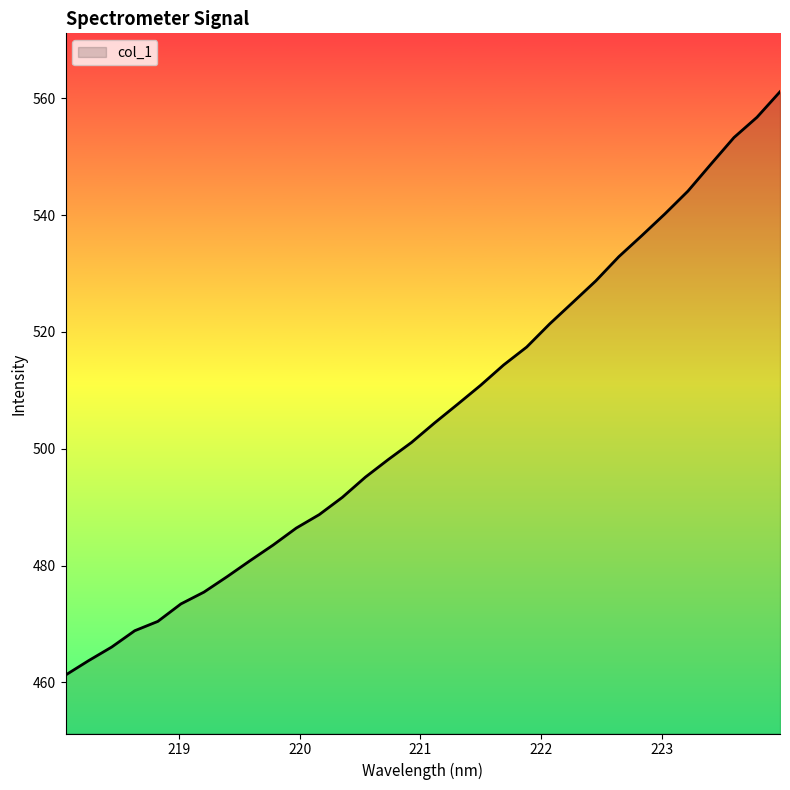

What is the difference between the maximum and minimum values?

99.8